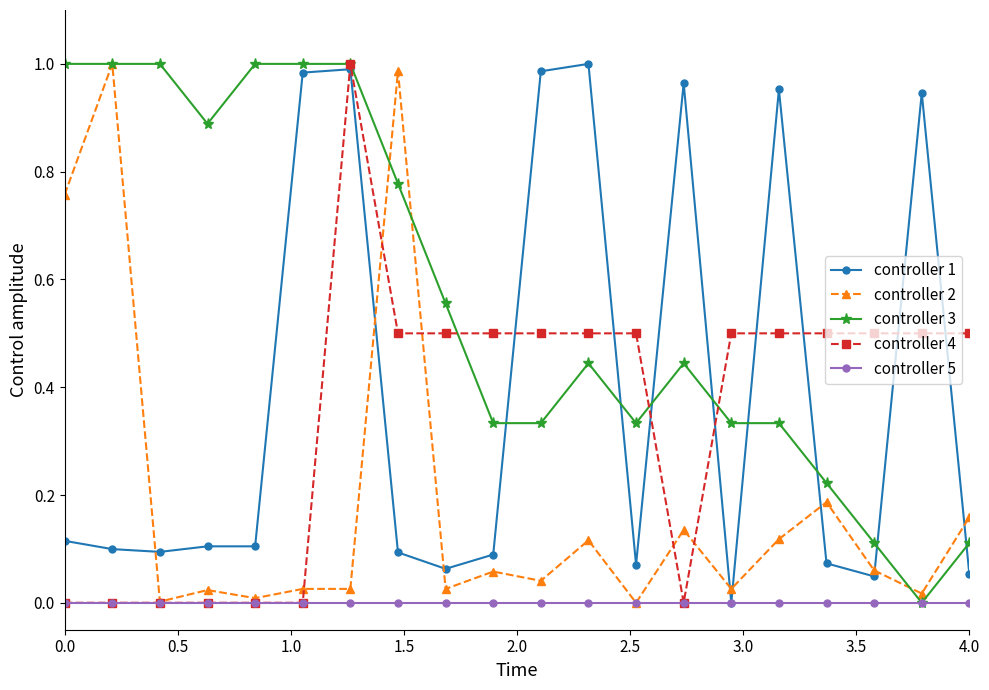

What are all the series names shown in the legend?

controller 1, controller 2, controller 3, controller 4, controller 5